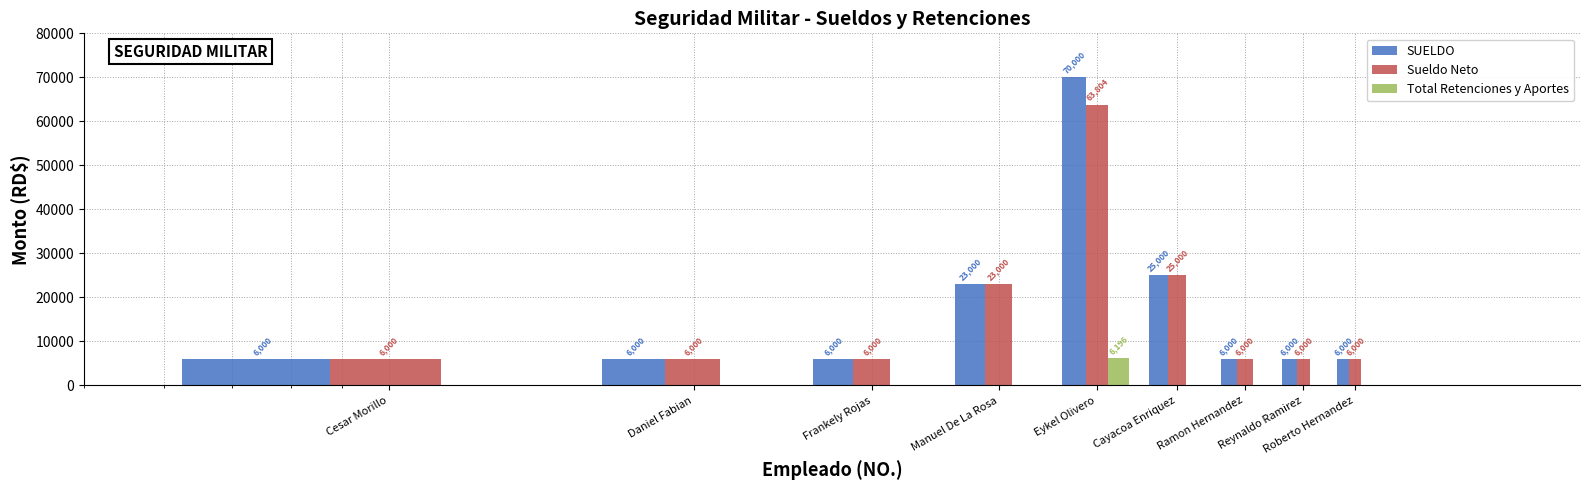

How many groups of bars are there?

9